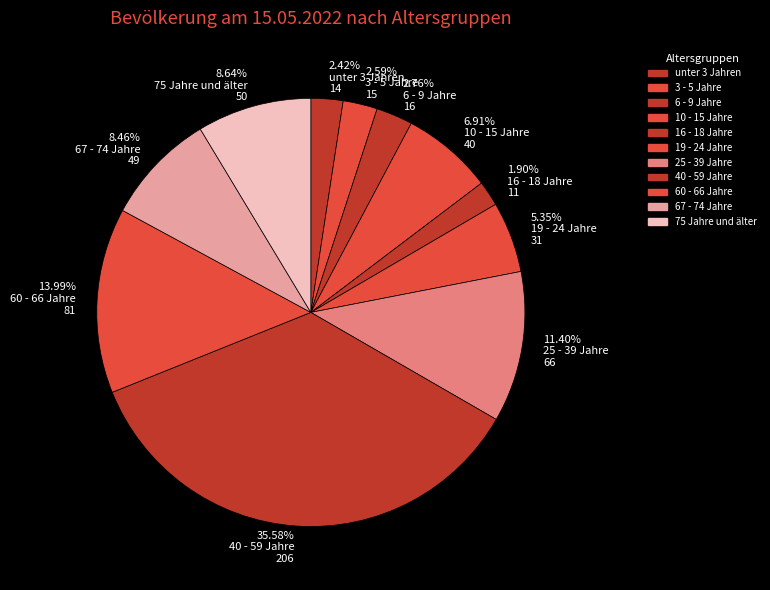

What percentage do 16 - 18 Jahre and 10 - 15 Jahre together represent?

8.8%